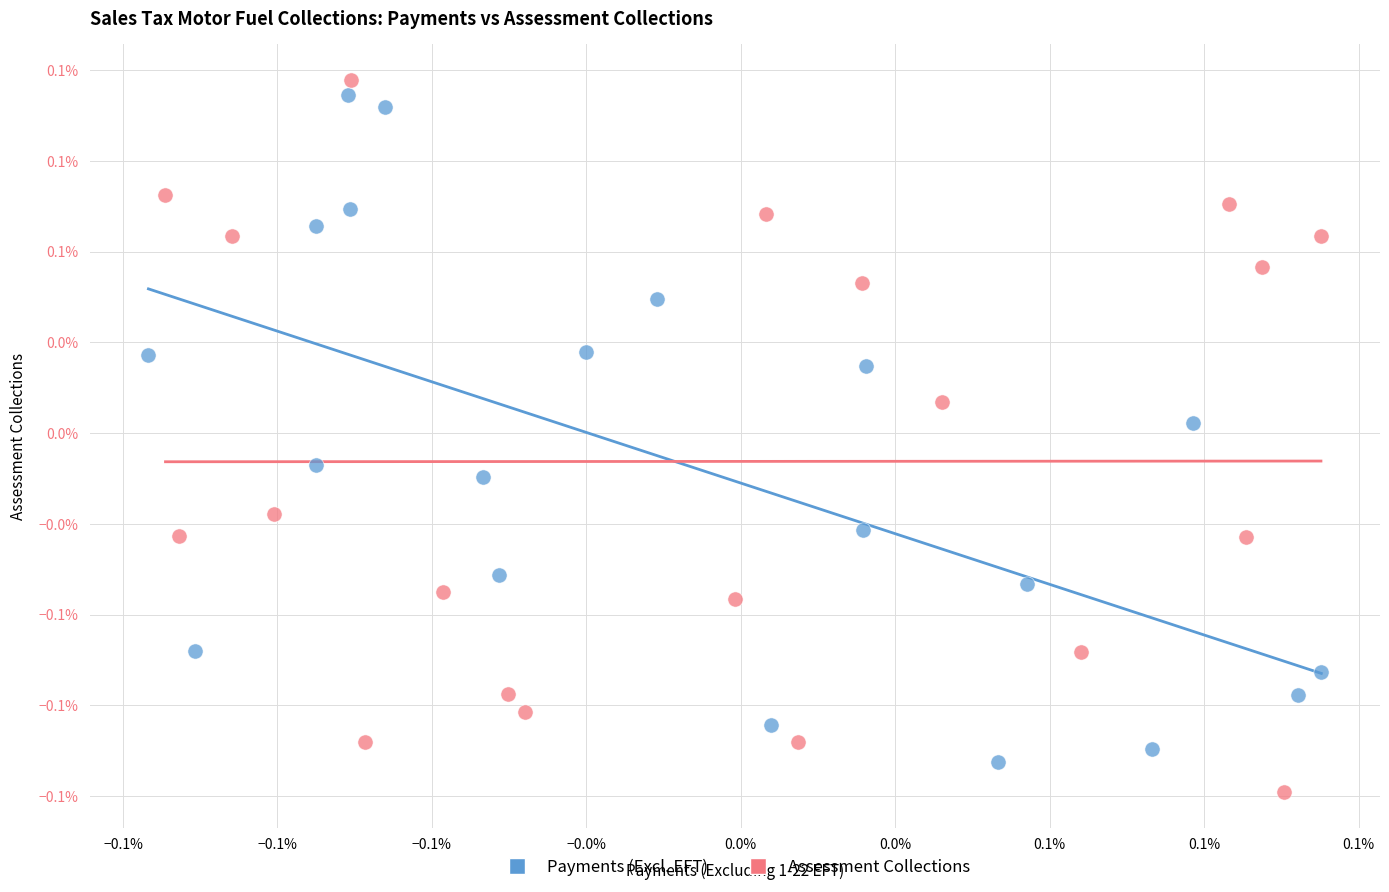

Which series has the widest spread of Y values?

Assessment Collections